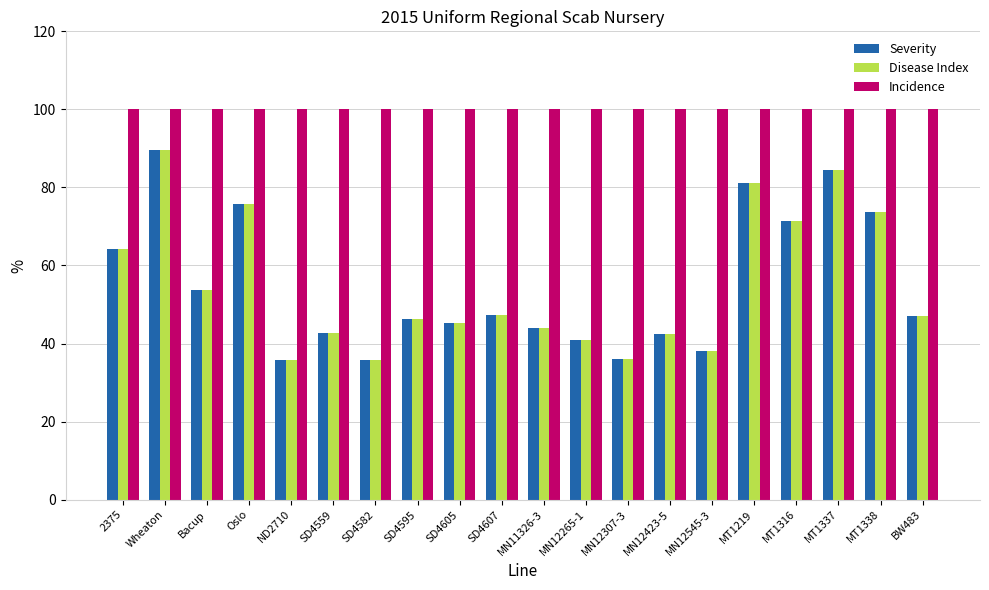

What is the label of the 4th bar from the left?

Oslo